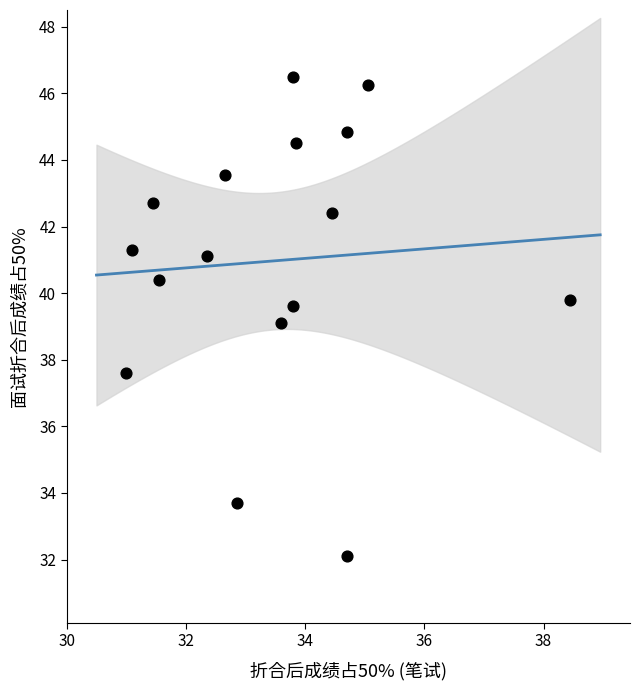

What is the range of Y values (max minus min)?

14.4